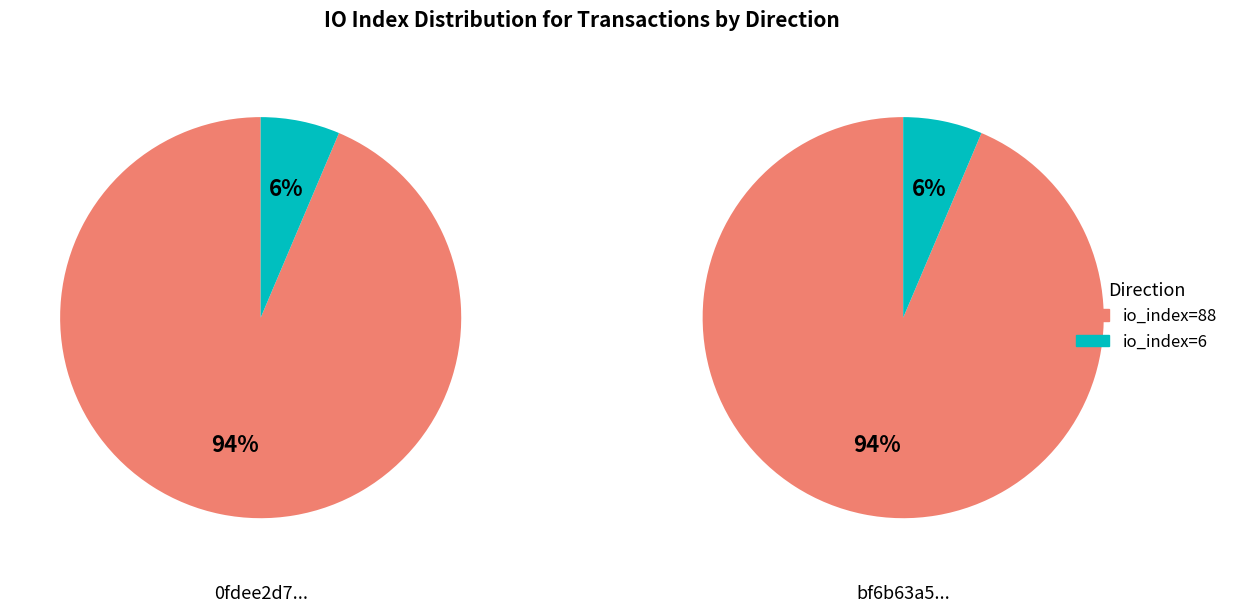

Combined, do io_index: 88 (direction: -1) and io_index: 6 (direction: 1) account for over 50%?

Yes